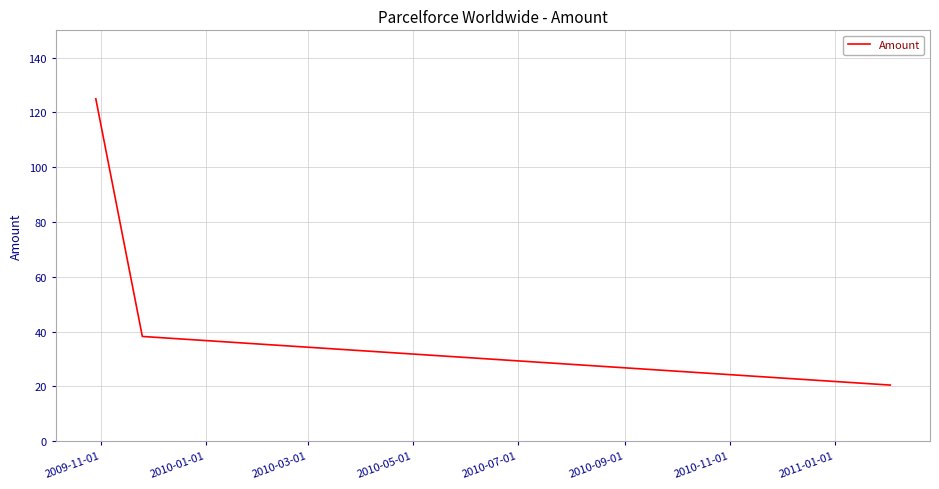

What is the difference between the second highest and minimum values?

17.8